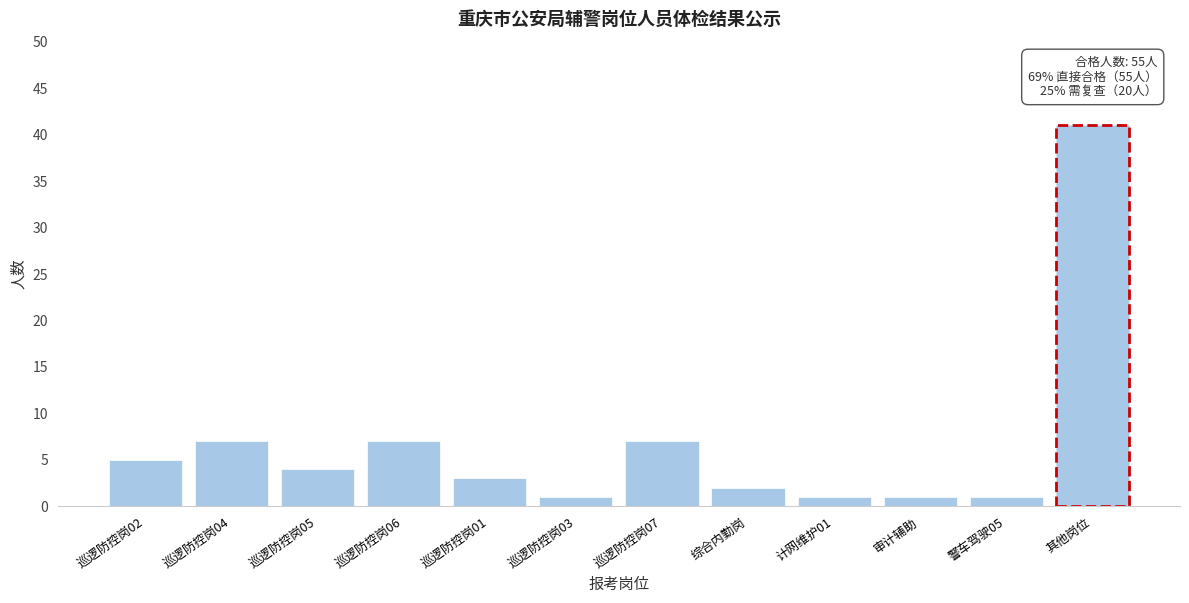

Reading left to right, transcribe all the data shown in this chart.

巡逻防控岗02=5	巡逻防控岗04=7	巡逻防控岗05=4	巡逻防控岗06=7	巡逻防控岗01=3	巡逻防控岗03=1	巡逻防控岗07=7	综合内勤岗=2	计网维护01=1	审计辅助=1	警车驾驶05=1	其他岗位=41